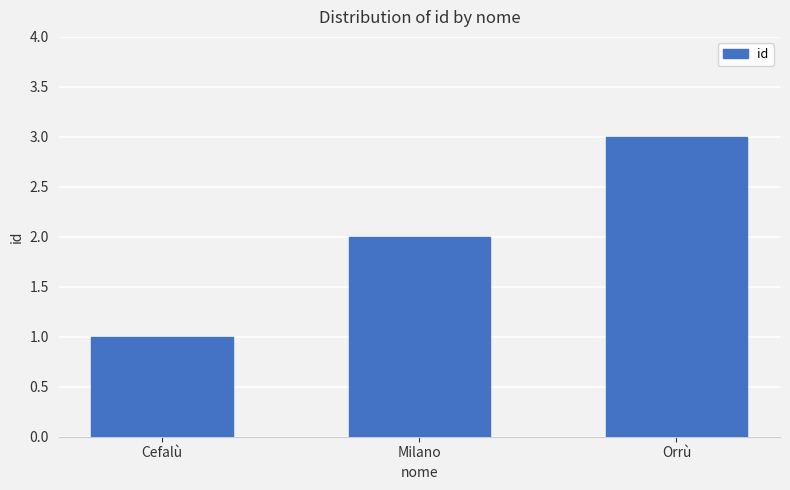

What is the difference between the values at Cefalù and Milano?

1